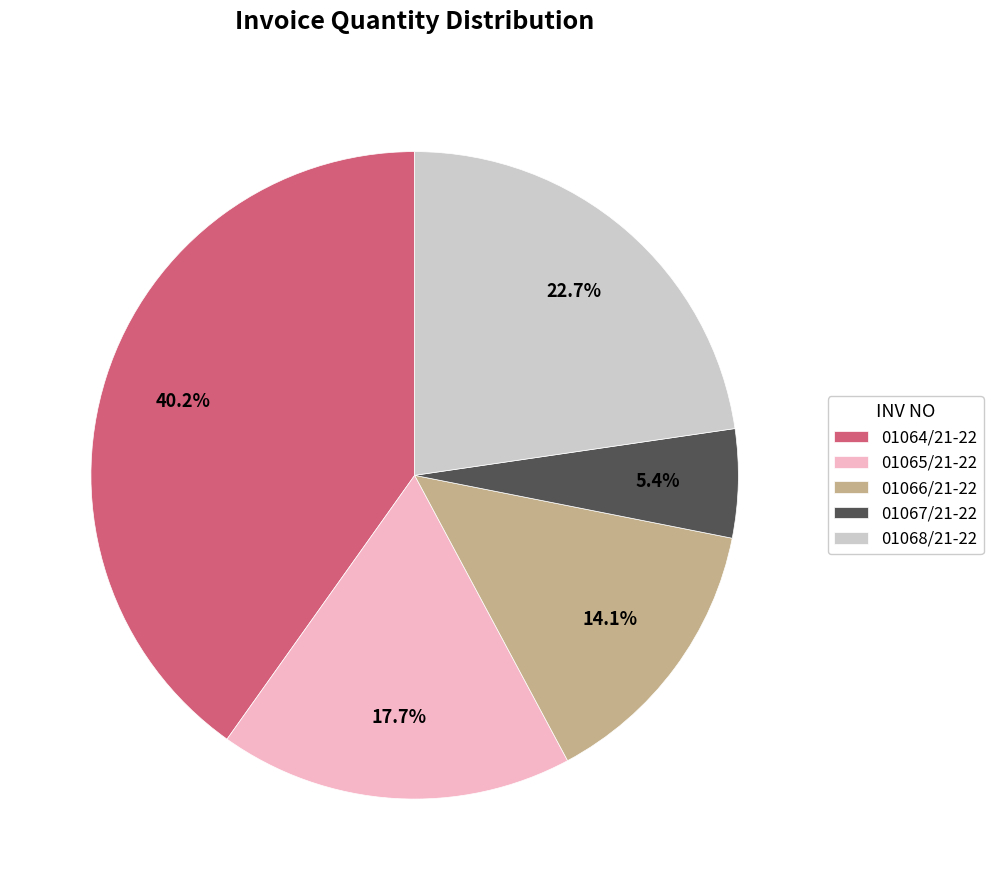

Does 01066/21-22 represent more than half of the total?

No